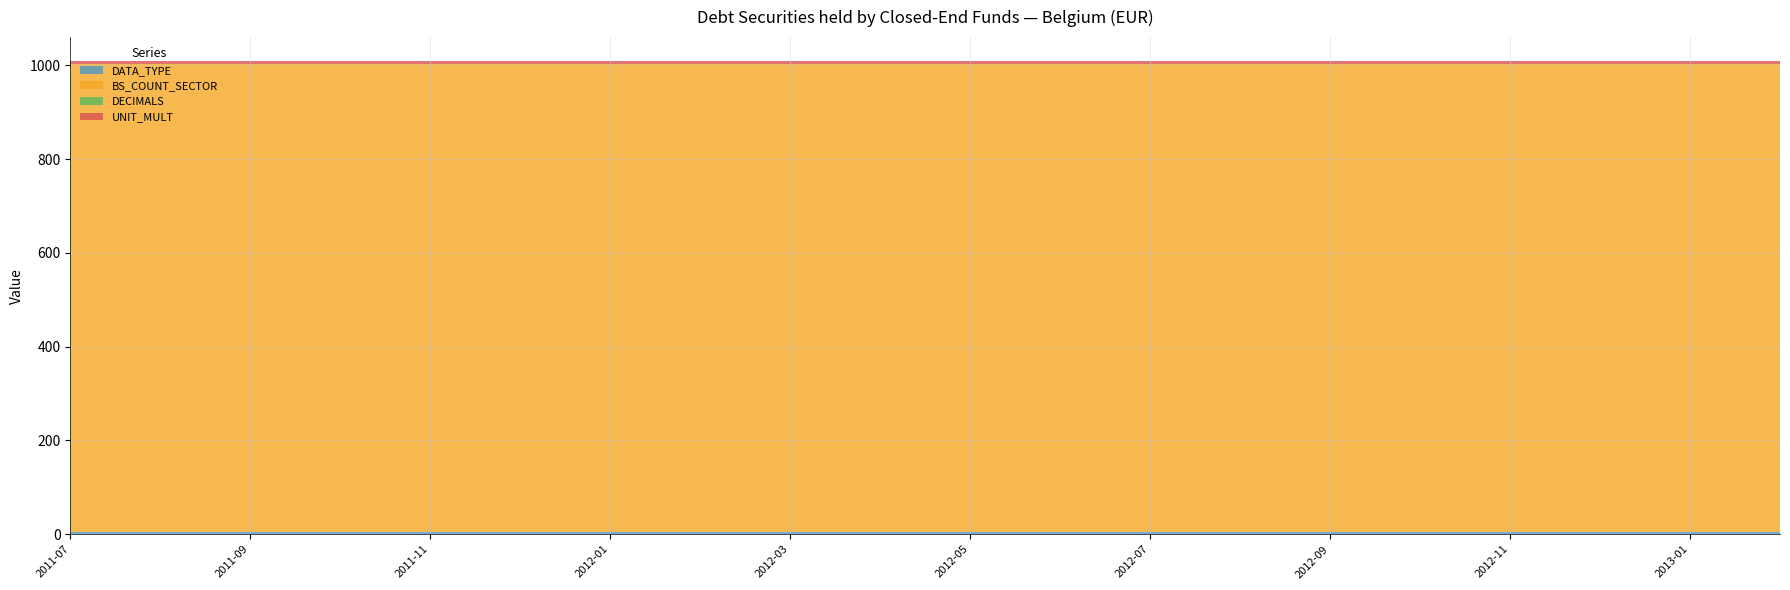

Reading left to right, what are all the values shown in this chart?

DATA_TYPE: 4	4	4	4	4	4	4	4	4	4	4	4	4	4	4	4	4	4	4	4
BS_COUNT_SECTOR: 1000	1000	1000	1000	1000	1000	1000	1000	1000	1000	1000	1000	1000	1000	1000	1000	1000	1000	1000	1000
DECIMALS: 0	0	0	0	0	0	0	0	0	0	0	0	0	0	0	0	0	0	0	0
UNIT_MULT: 6	6	6	6	6	6	6	6	6	6	6	6	6	6	6	6	6	6	6	6